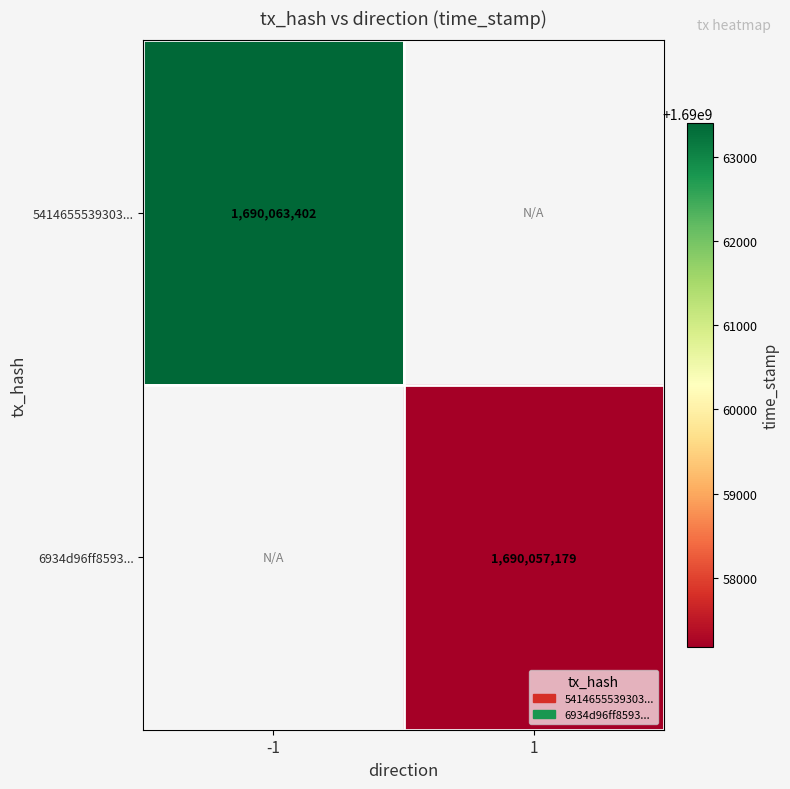

At which category does the chart reach its peak across all series?

-1